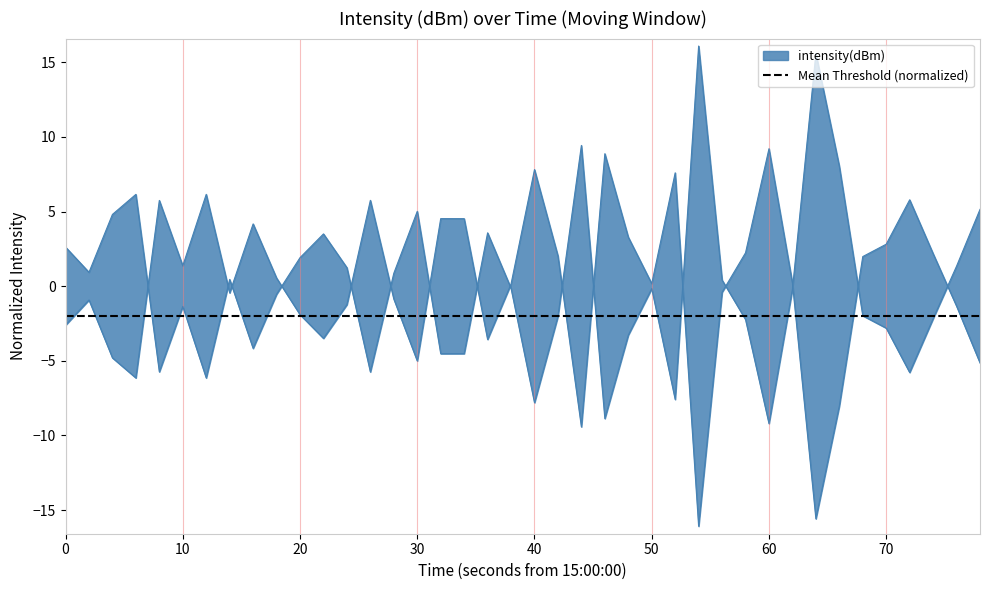

Count the number of data series in this chart.

1